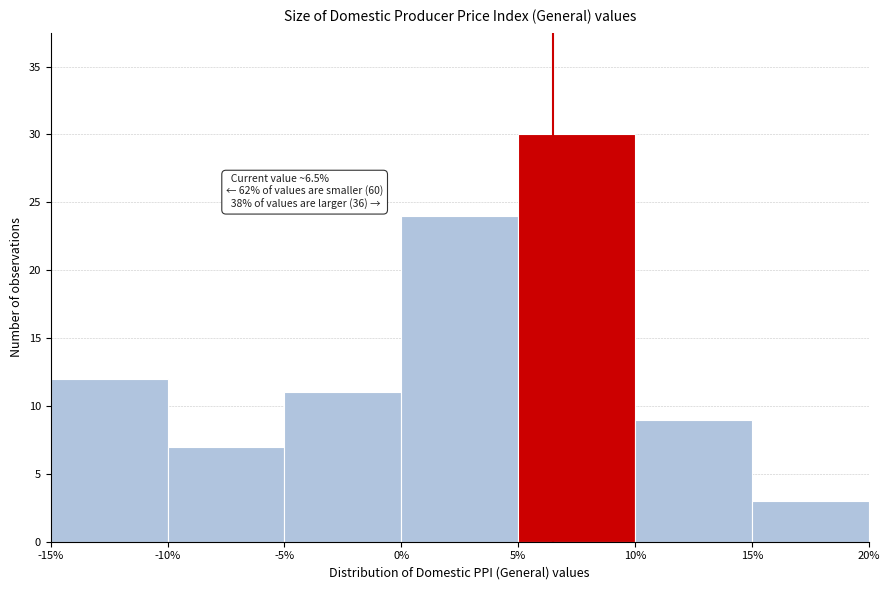

Which range on the x-axis has the tallest bar?

5% to 10%